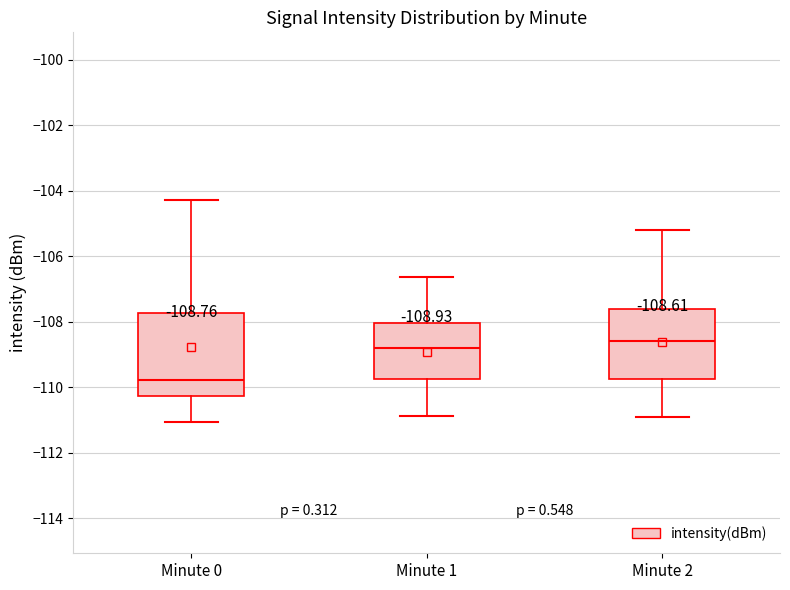

Which box is the tallest, from its lower edge to its upper edge?

Minute 0